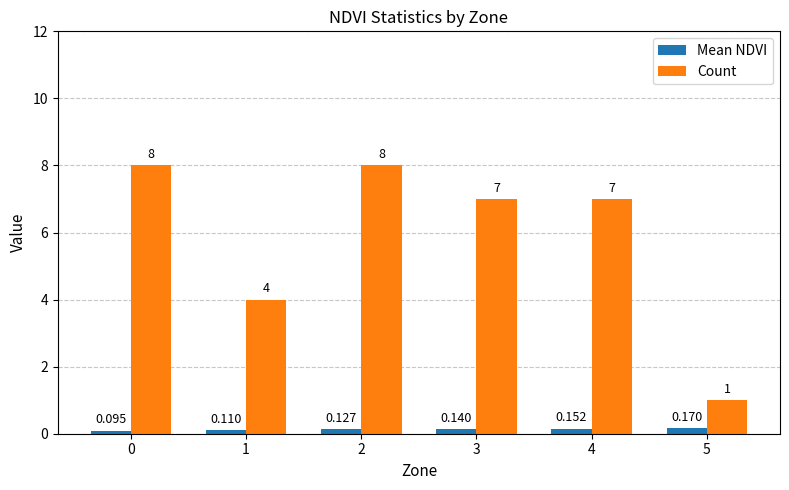

Rank the series at 4 from highest to lowest value.

Count, Mean NDVI